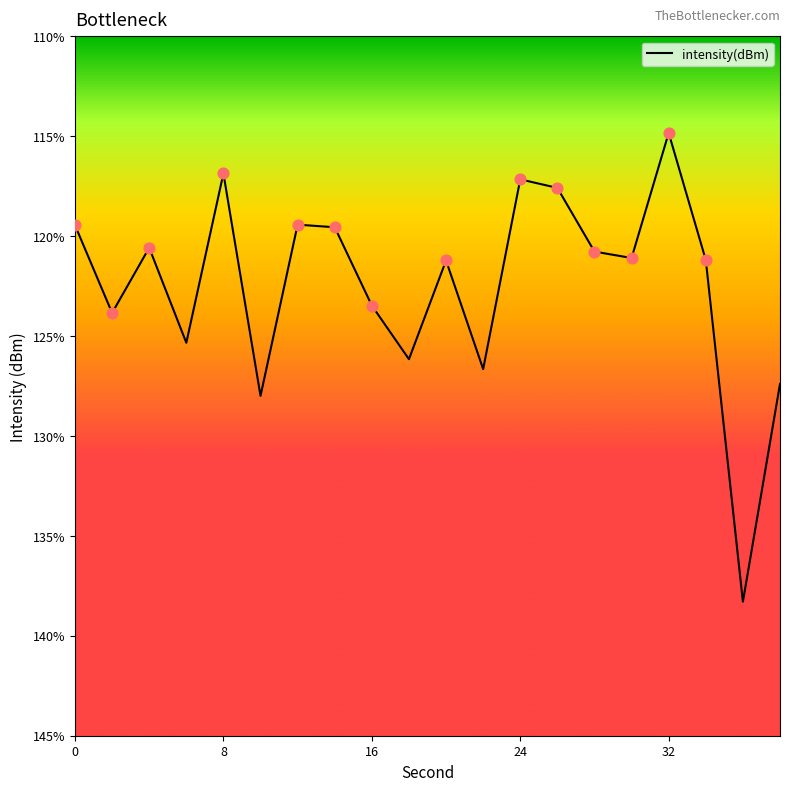

Is this an area chart (filled region under the line)?

No